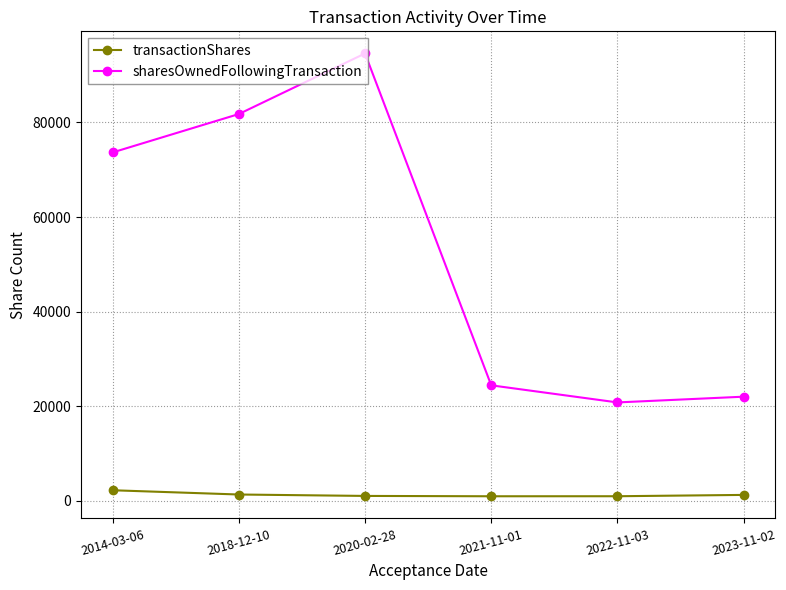

Which series has the largest range (max minus min)?

sharesOwnedFollowingTransaction